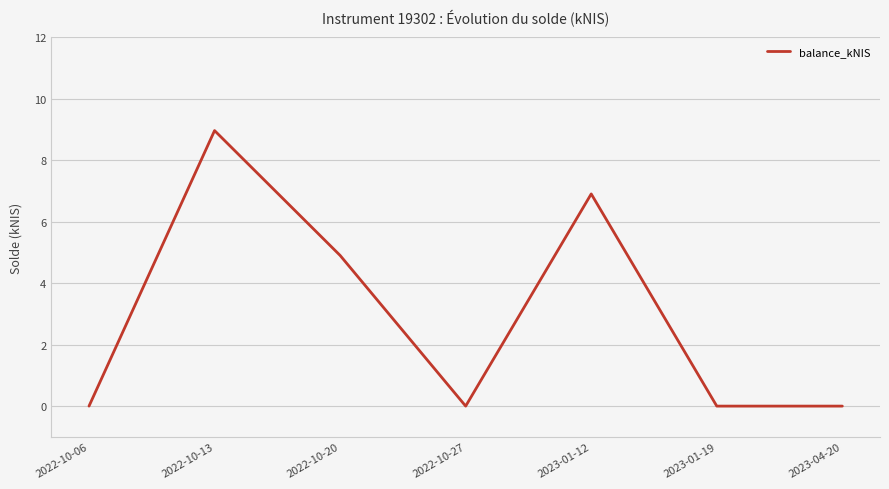

Approximately how many times larger is the value at 2022-10-20 compared to 2022-10-13?

0.5